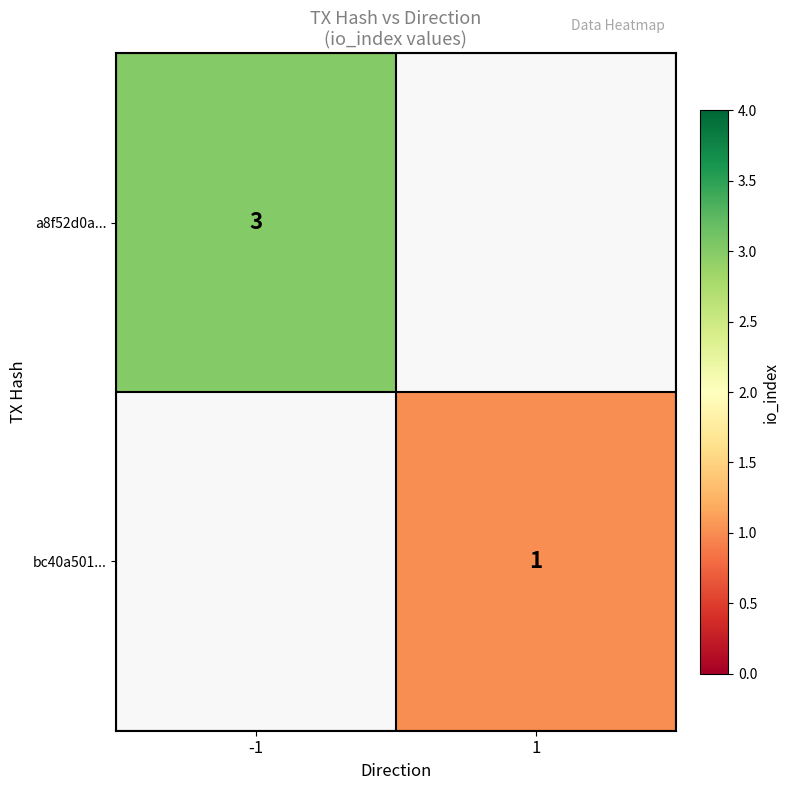

How many distinct data groups are displayed?

2